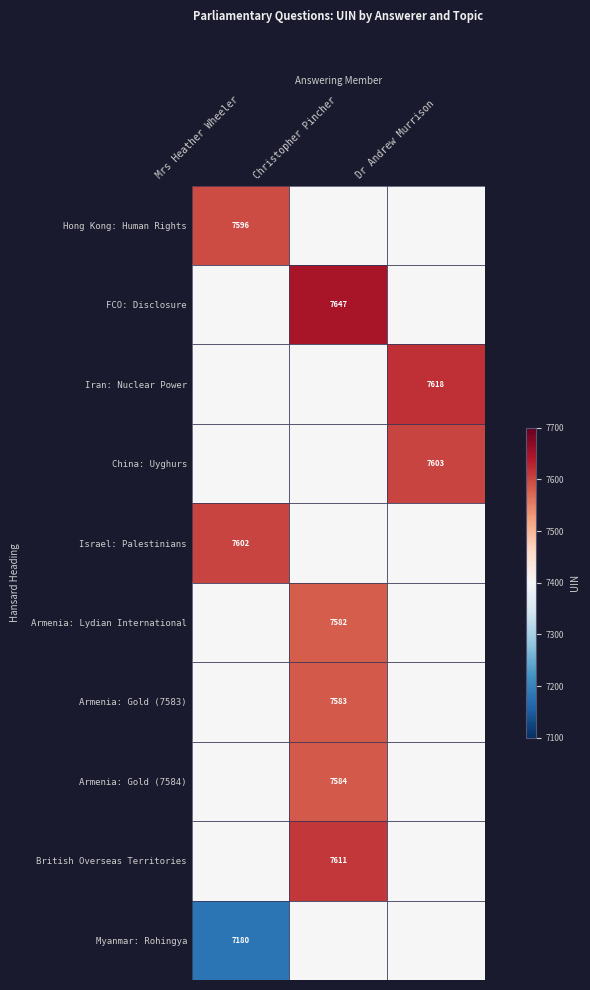

True or false: China: Uyghurs has a value of 4224.4 at Dr Andrew Murrison.

False